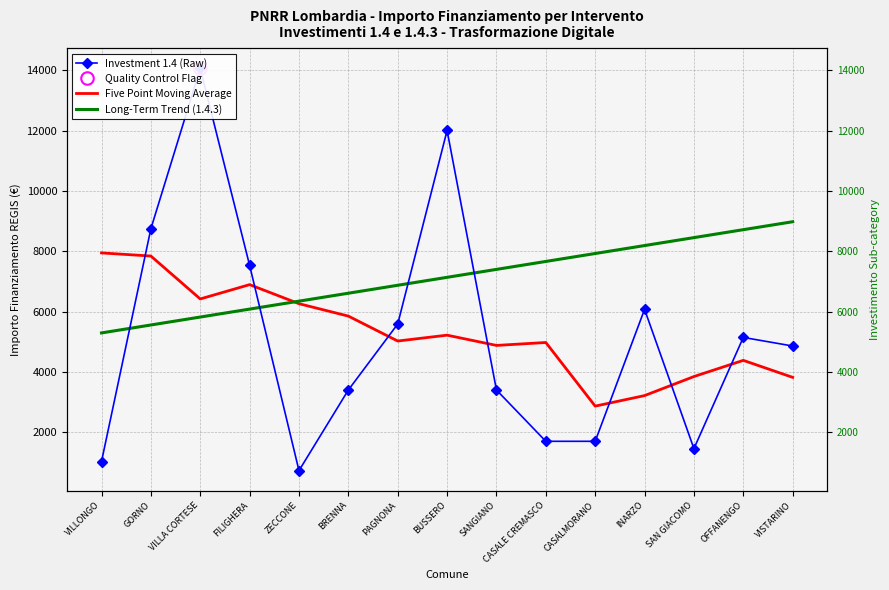

What is the difference between the Investment 1.4 (Raw) values at VILLONGO and BUSSERO?

10976.0